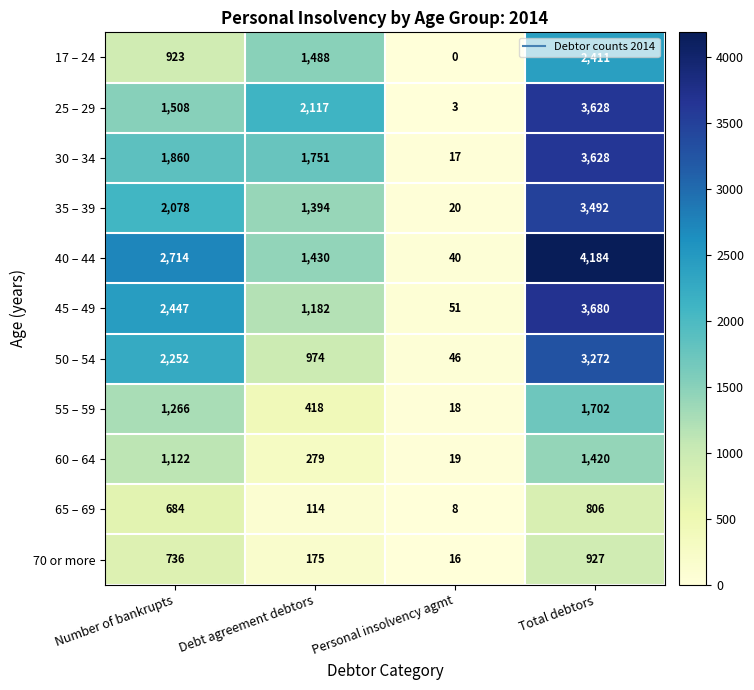

Where is 70 or more nearest to the value 471?

Number of bankrupts